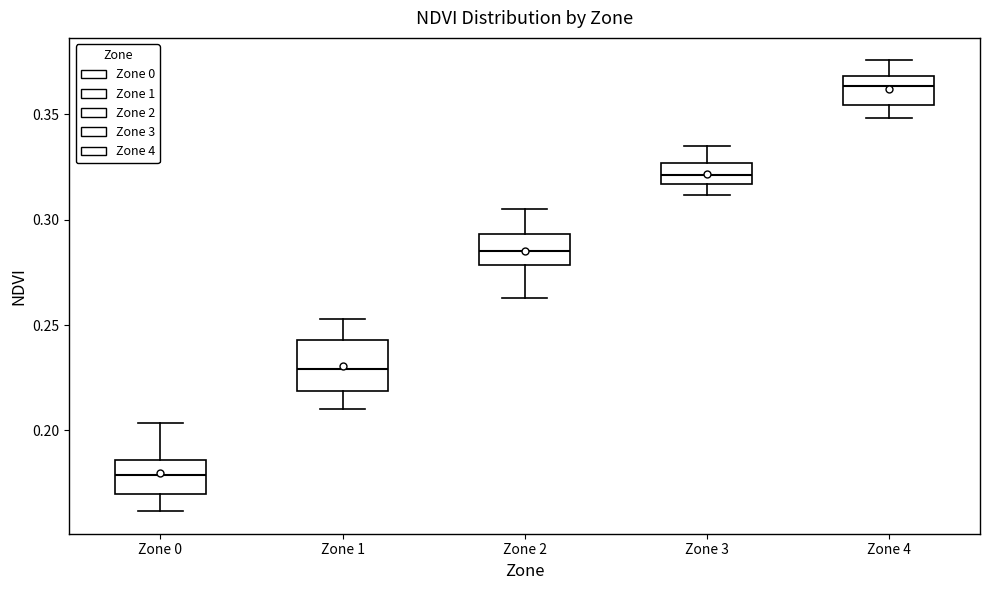

Comparing the boxes themselves (not the whiskers), which one is the tallest?

Zone 1